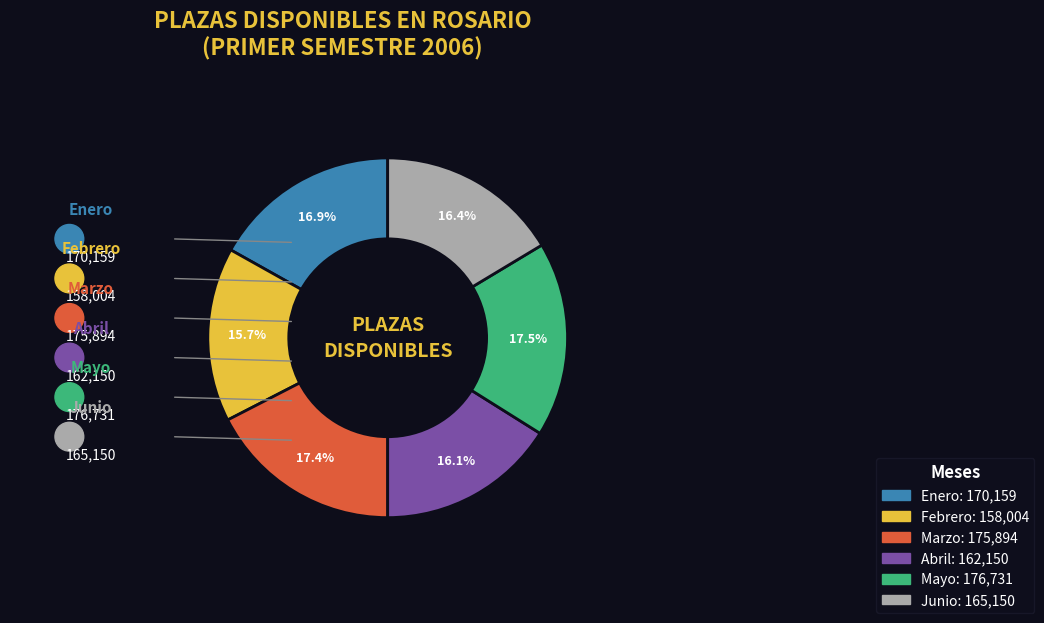

Does any single category account for the majority?

No